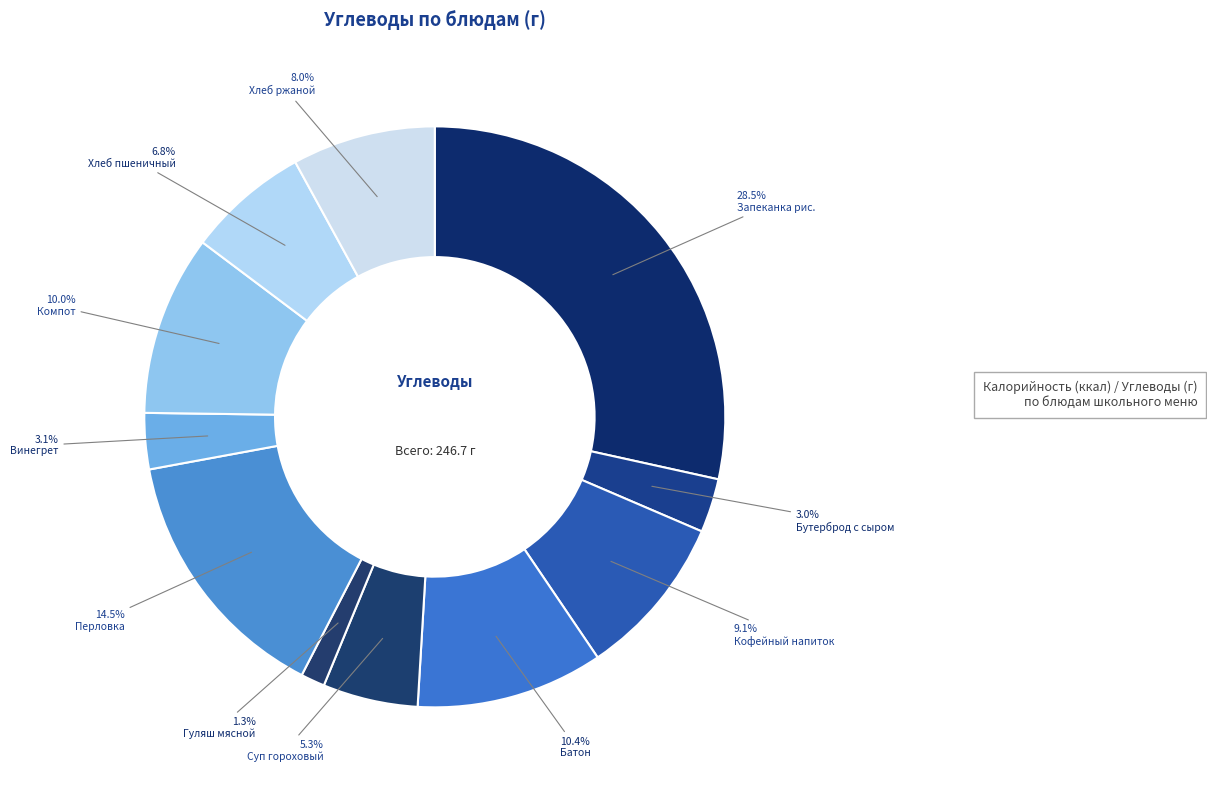

How many segments does this pie chart have?

11